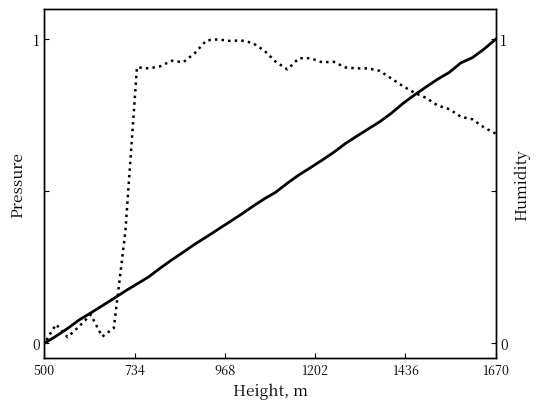

Does the chart display data point markers on the line(s)?

No